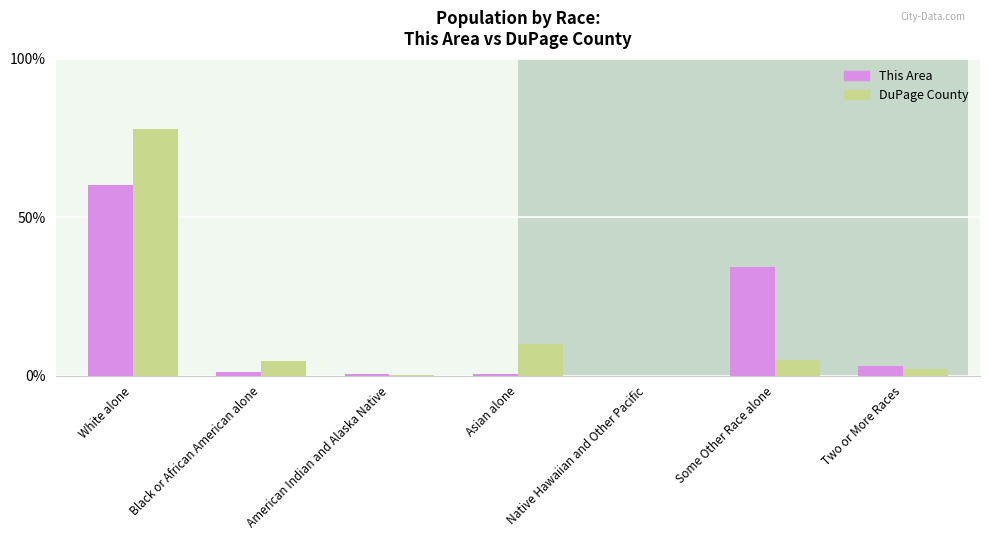

Which series has the widest spread of values?

DuPage County